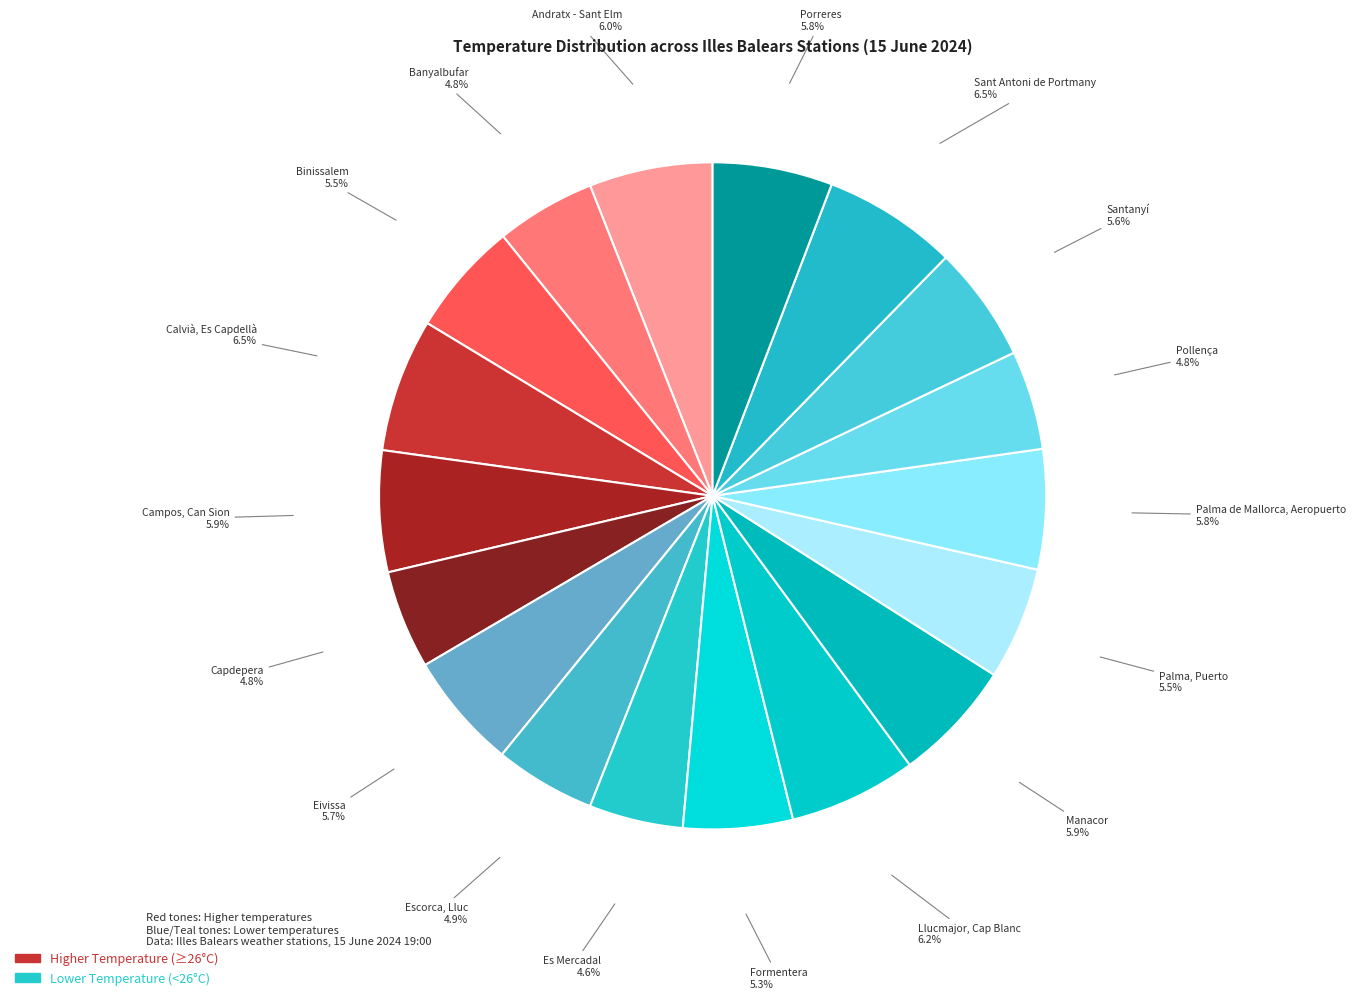

How many slices are in this pie chart?

18